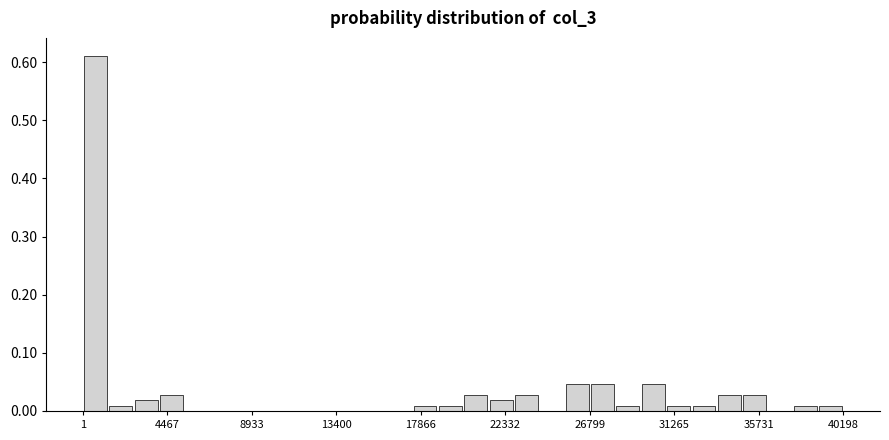

Around what value on the x-axis is the tallest bar? Give the approximate position of its centre, as read against the axis.

500